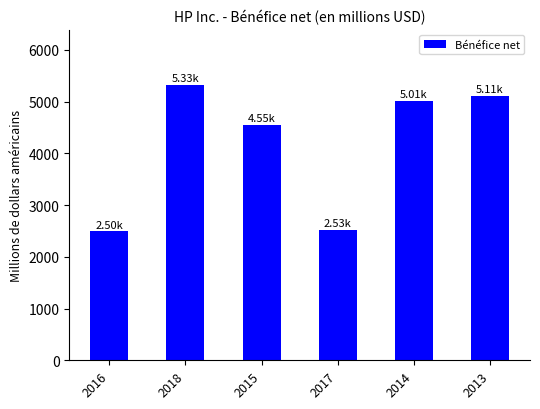

The value at 2017 is 4027. True or false?

False